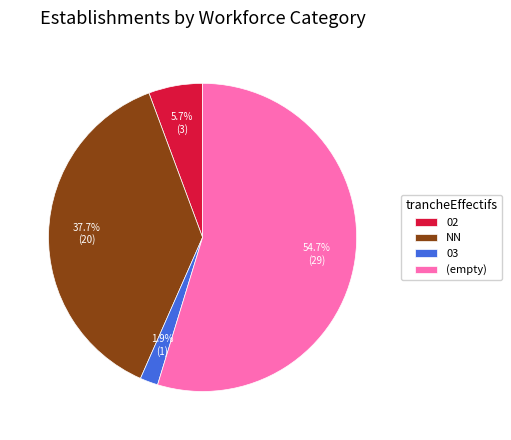

To the nearest percent, what portion does 03 represent?

2%